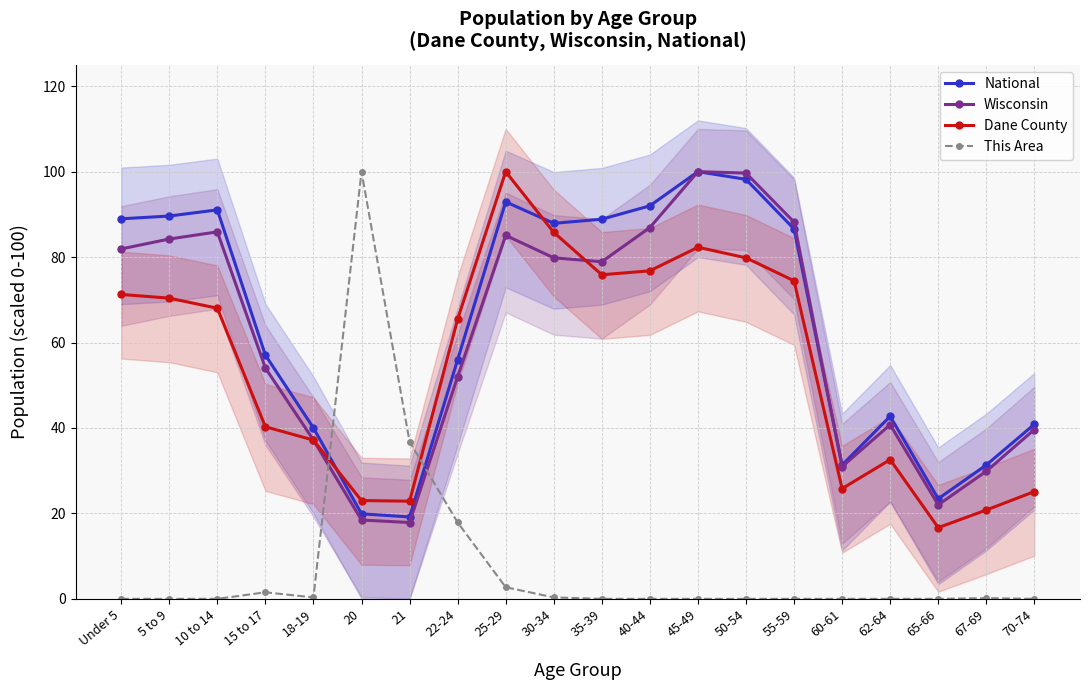

How many values in the Dane County series exceed 68?

10